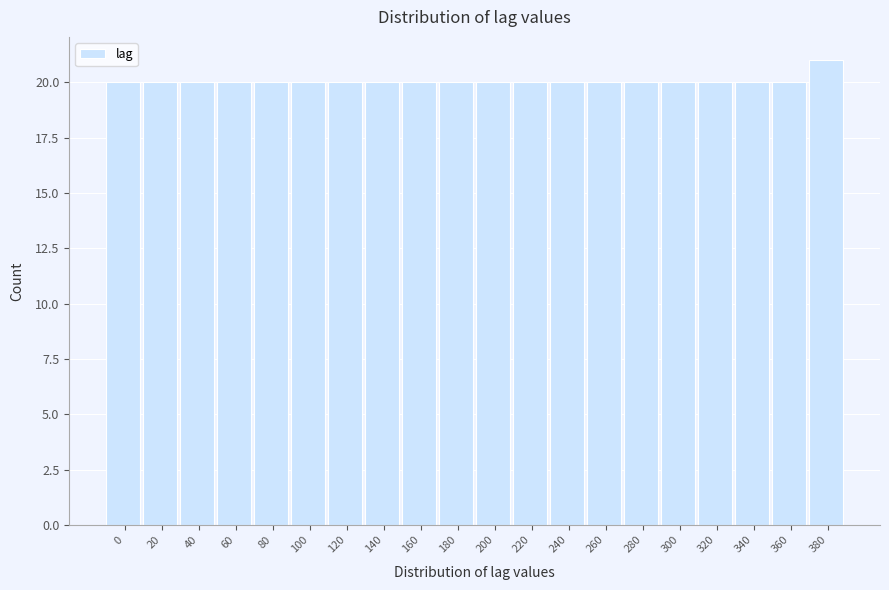

Reading left to right, extract all data points from this chart.

20	20	20	20	20	20	20	20	20	20	20	20	20	20	20	20	20	20	20	21